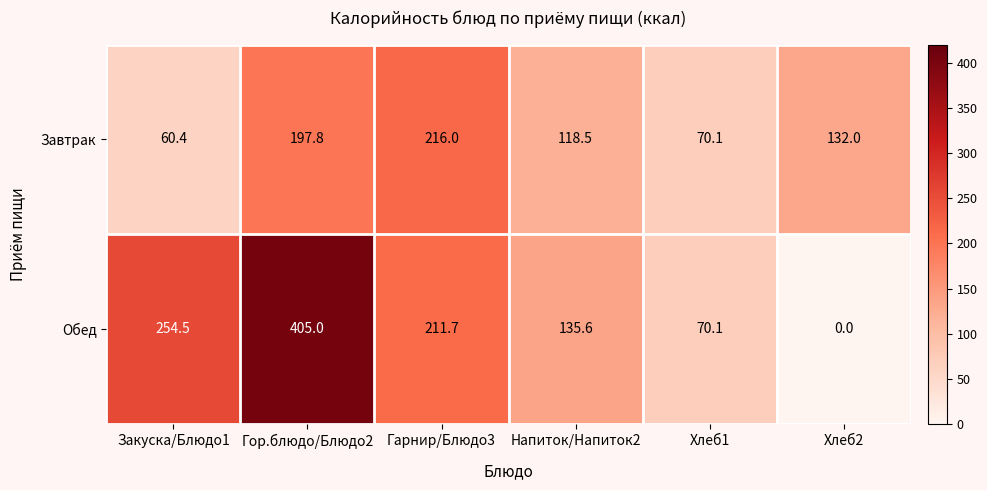

What is the difference between the highest and lowest values at Напиток/Напиток2?

17.1